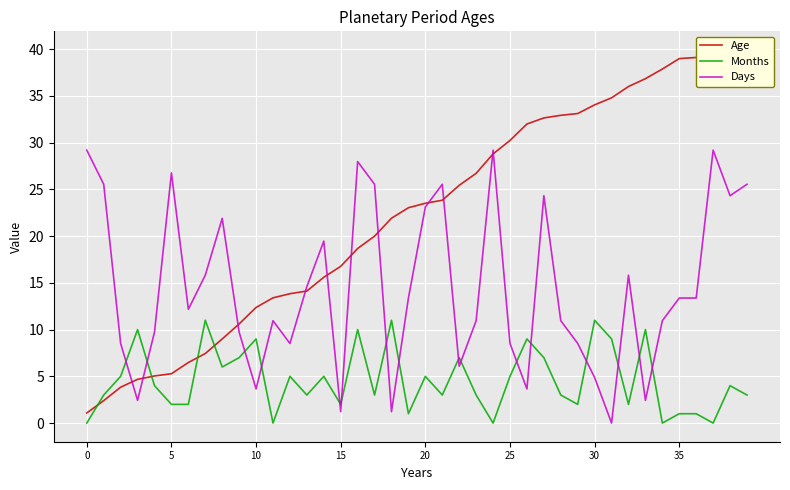

What is the spread (max minus min) of values at 28?

29.9